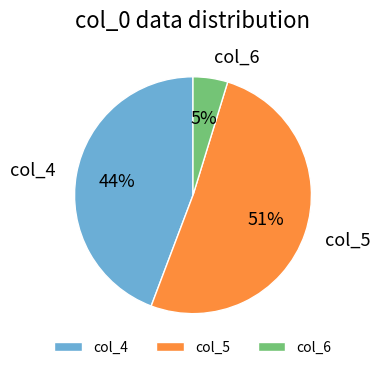

How many slices are in this pie chart?

3